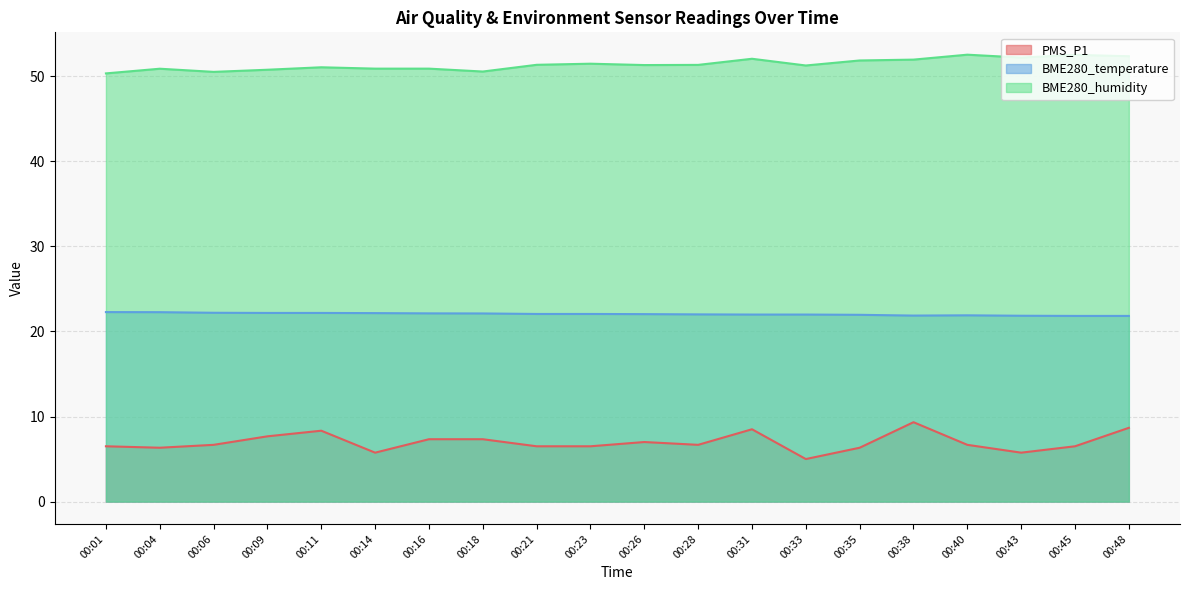

Rank the series by their average value, from highest to lowest.

BME280_humidity, BME280_temperature, PMS_P1